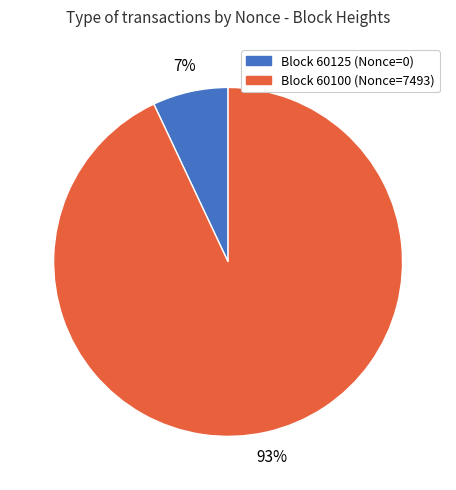

Is there a majority slice in this chart?

Yes